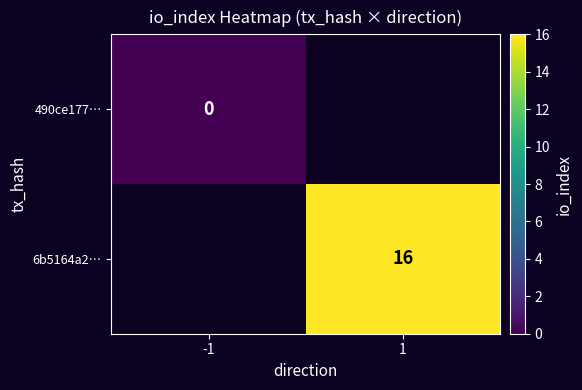

Is the value of 6b5164a2… at -1 greater than the value of 490ce177… at 1?

No